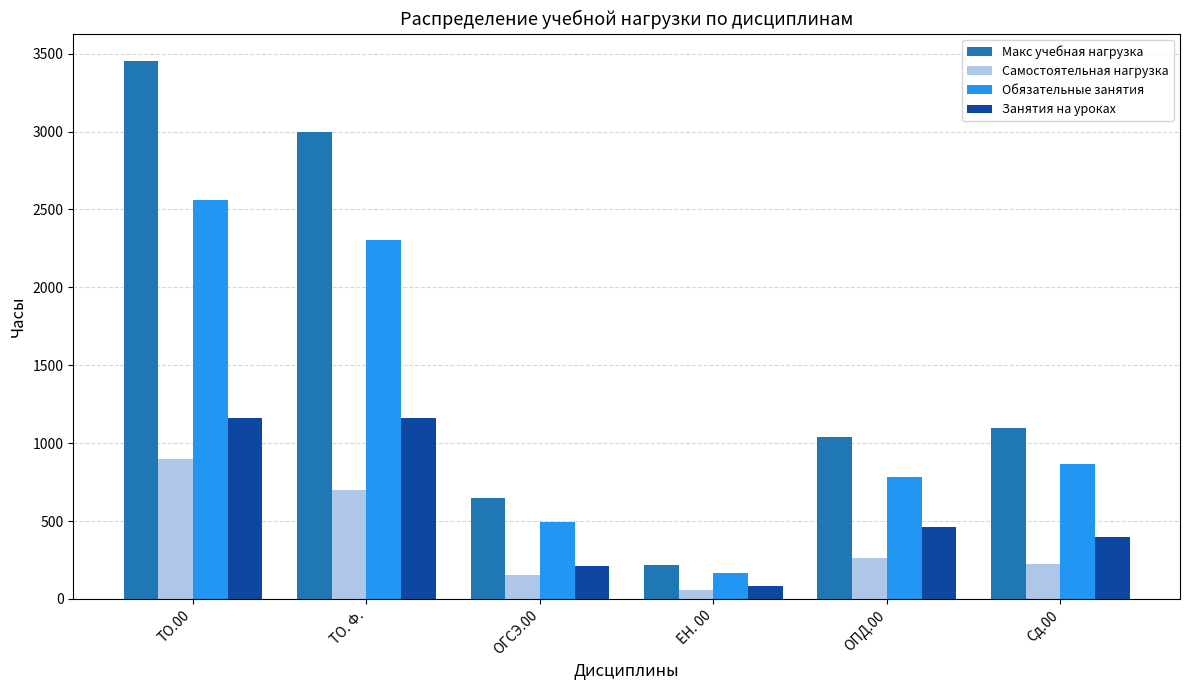

What is the spread (max minus min) of values at Сд.00?

868